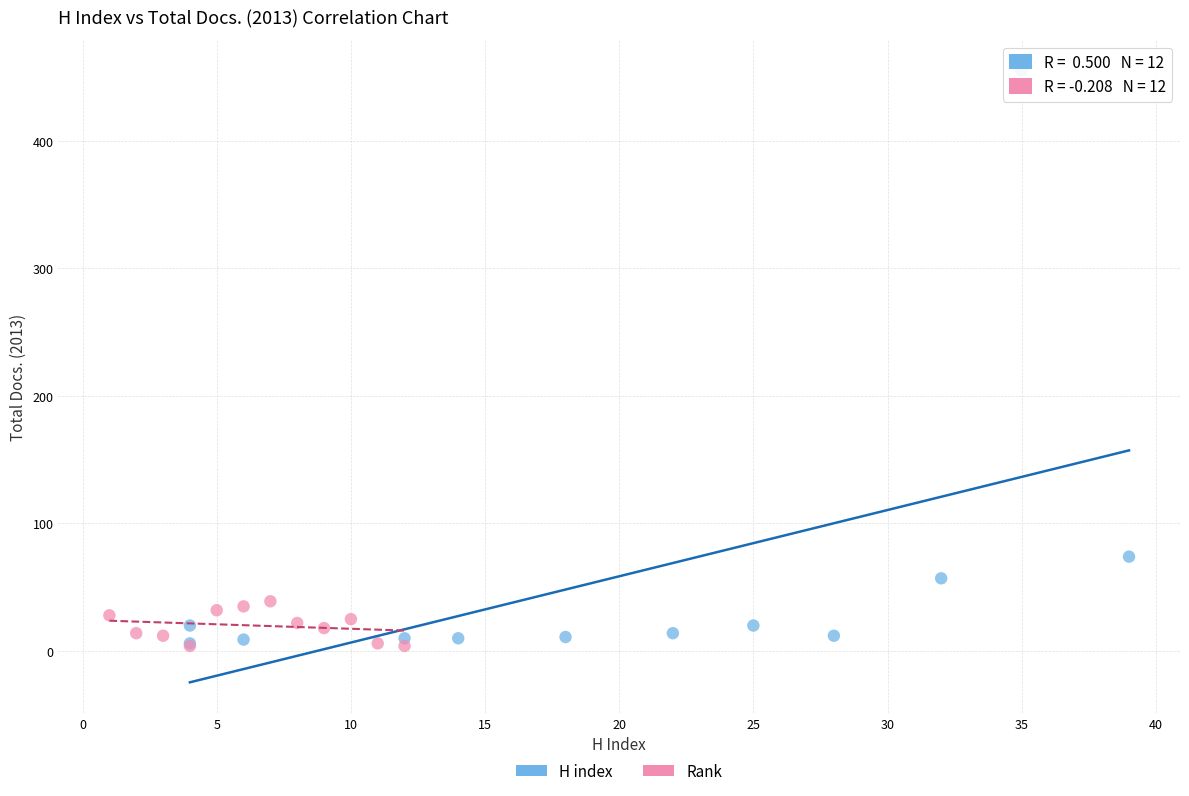

Which series has the largest Y range (max minus min)?

H index